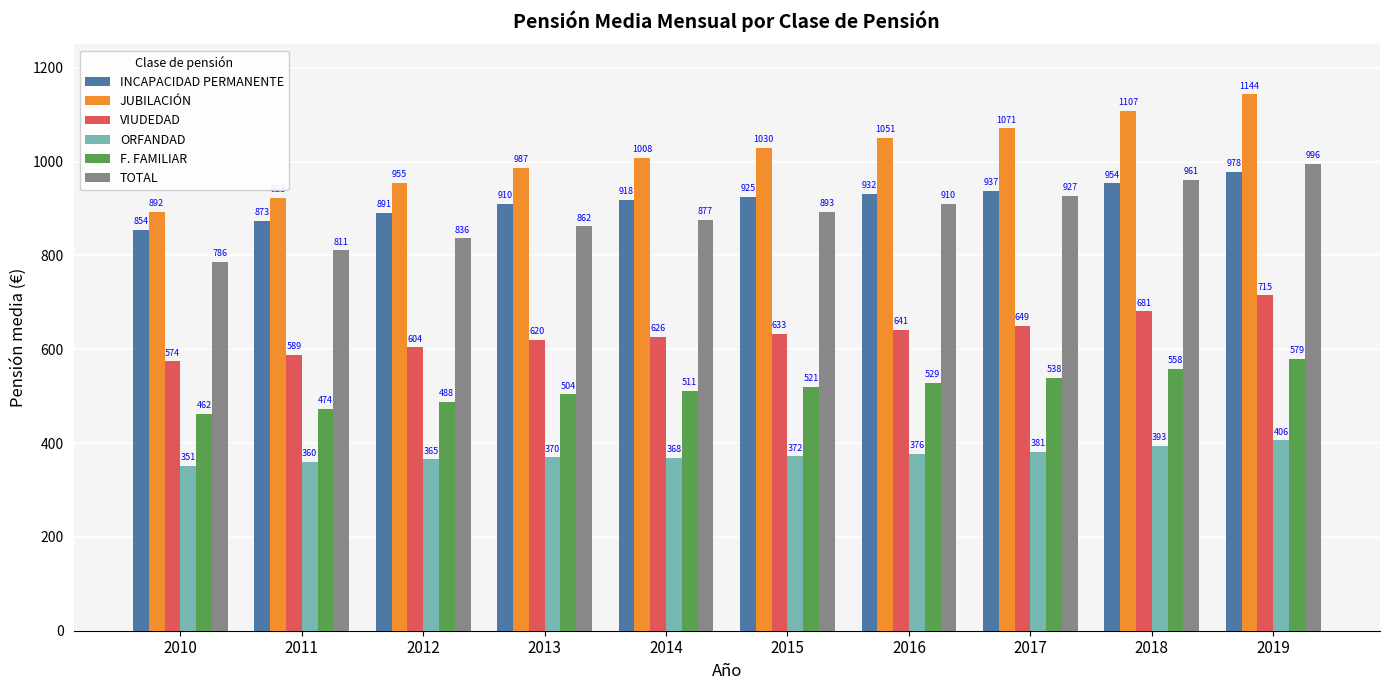

Rank the series by their maximum value, from highest to lowest.

JUBILACIÓN, TOTAL, INCAPACIDAD PERMANENTE, VIUDEDAD, F. FAMILIAR, ORFANDAD